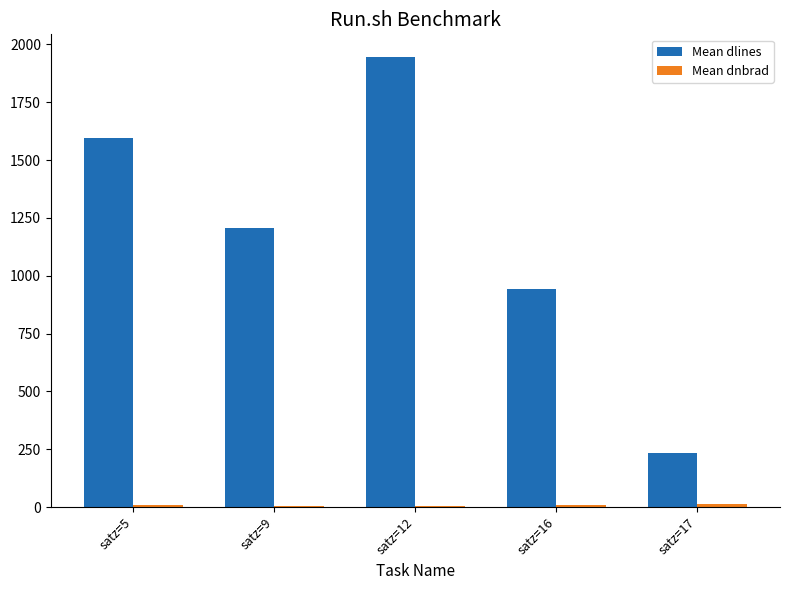

Does the chart contain stacked bars?

No